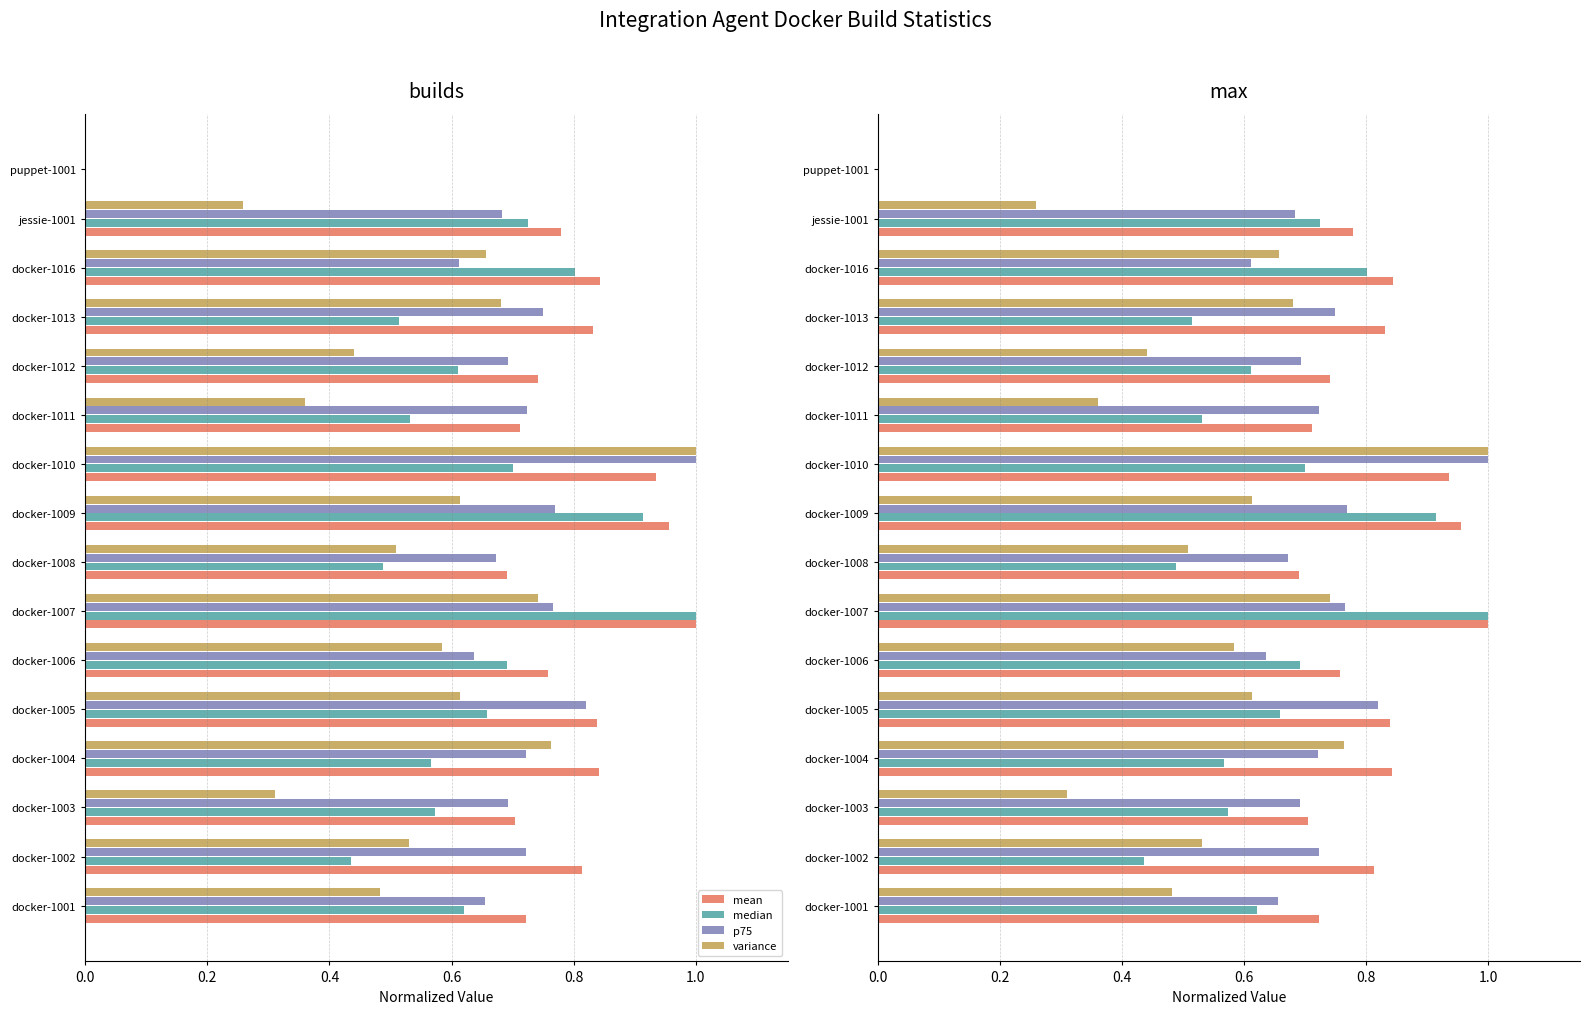

What is the highest value of the mean series?

1.0